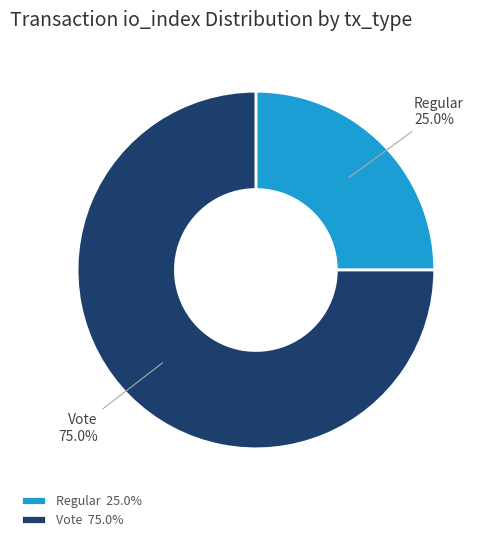

To the nearest percent, what is the difference between the Regular and Vote slice percentages?

50%